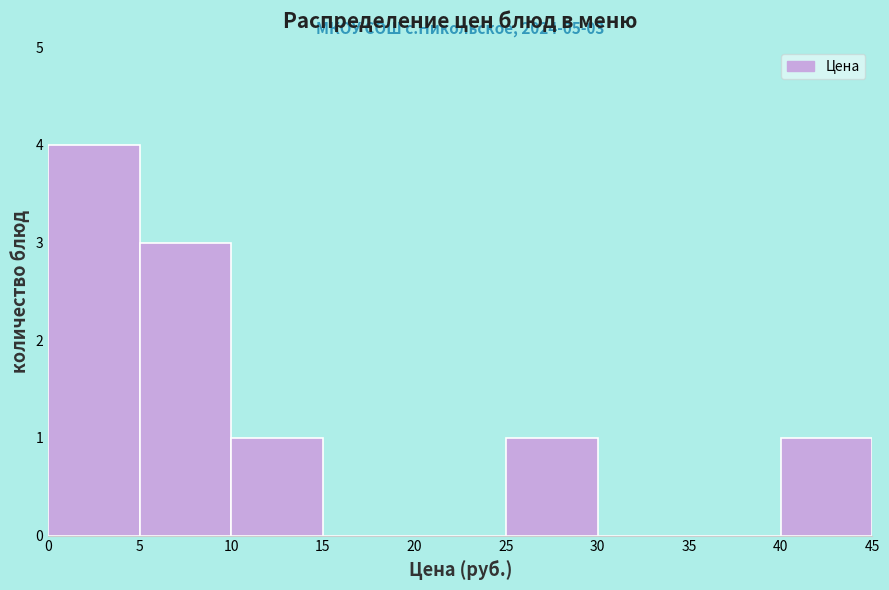

Over which range of the x-axis is the bar tallest?

0 to 5